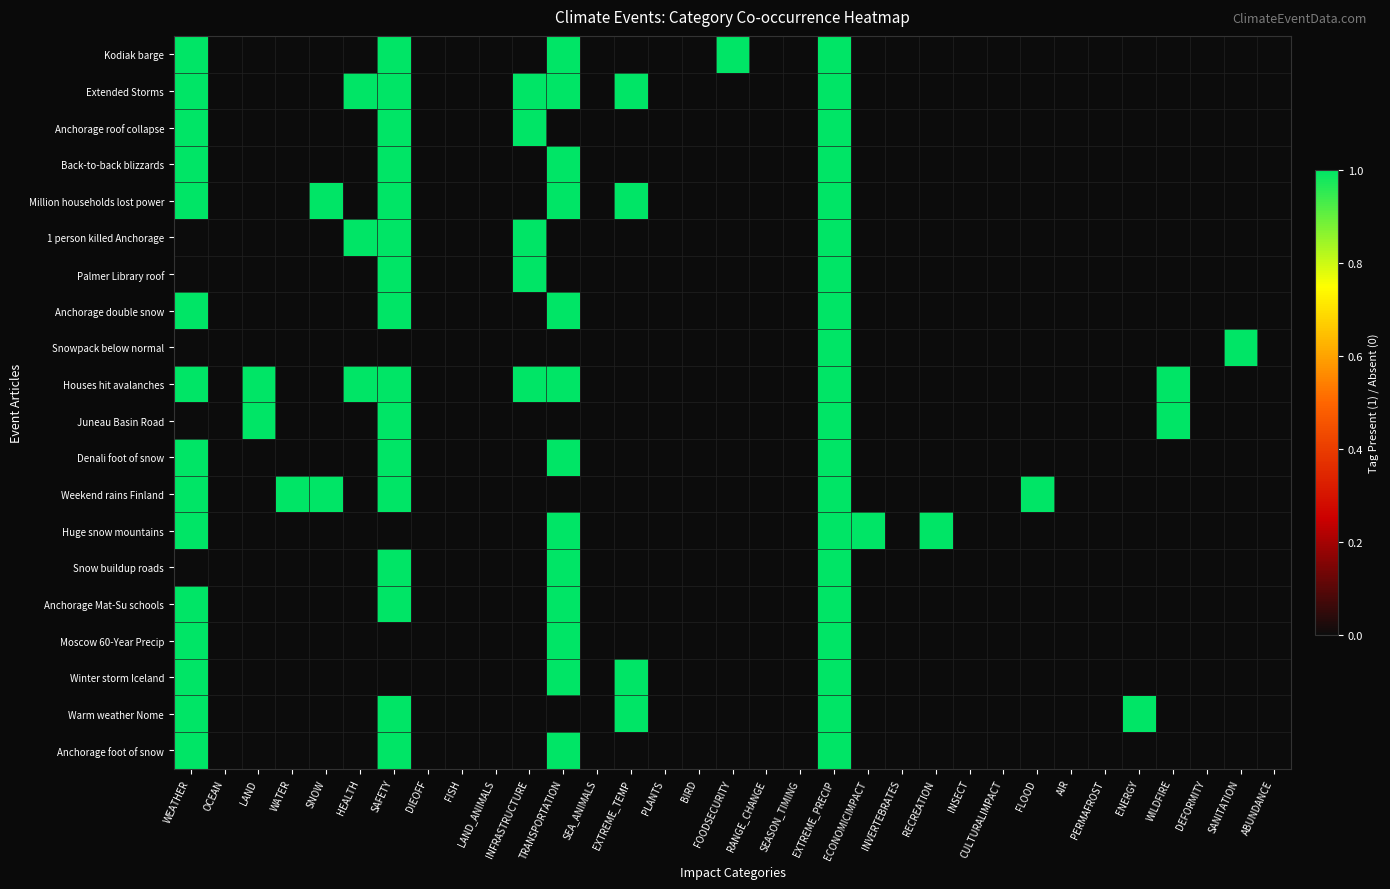

Count the number of data series in this chart.

20